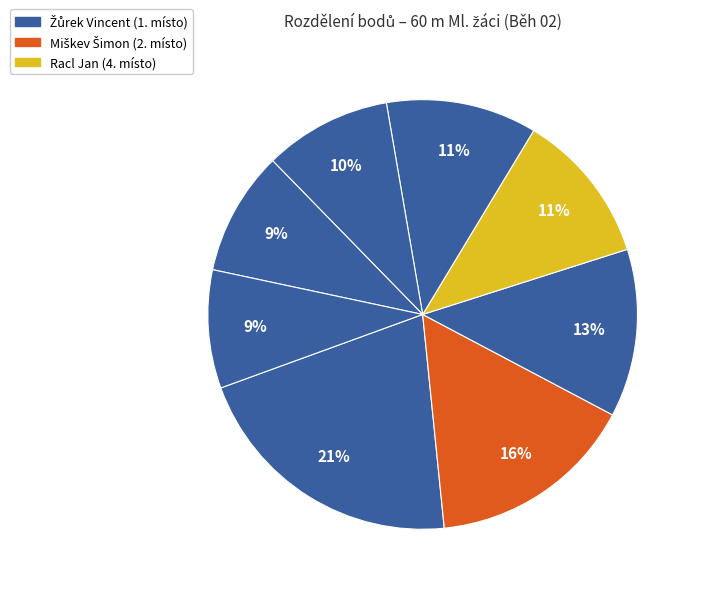

How many segments does this pie chart have?

8